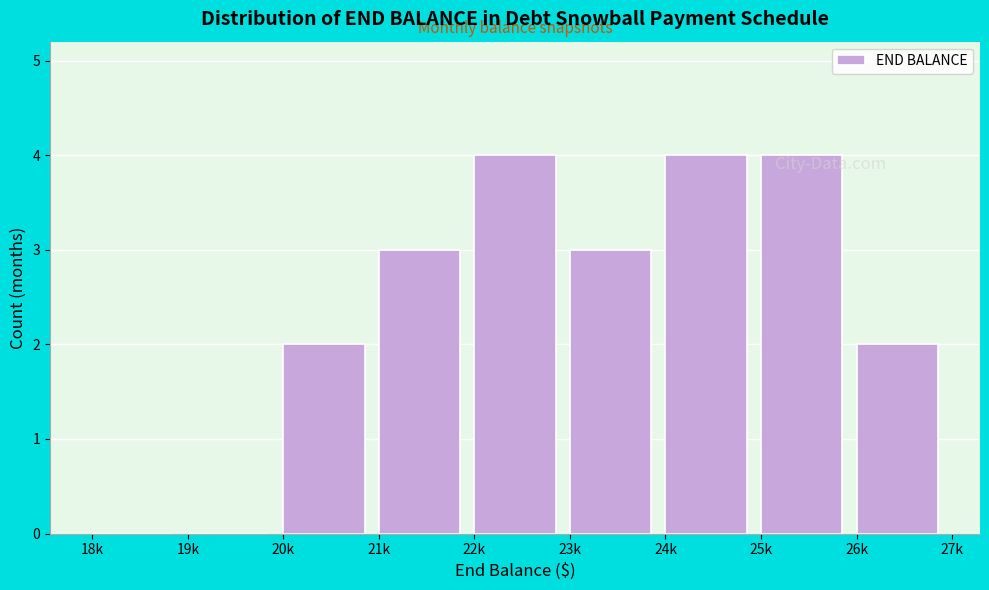

Reading left to right, extract all data points from this chart.

18k=0	19k=0	20k=2	21k=3	22k=4	23k=3	24k=4	25k=4	26k=2